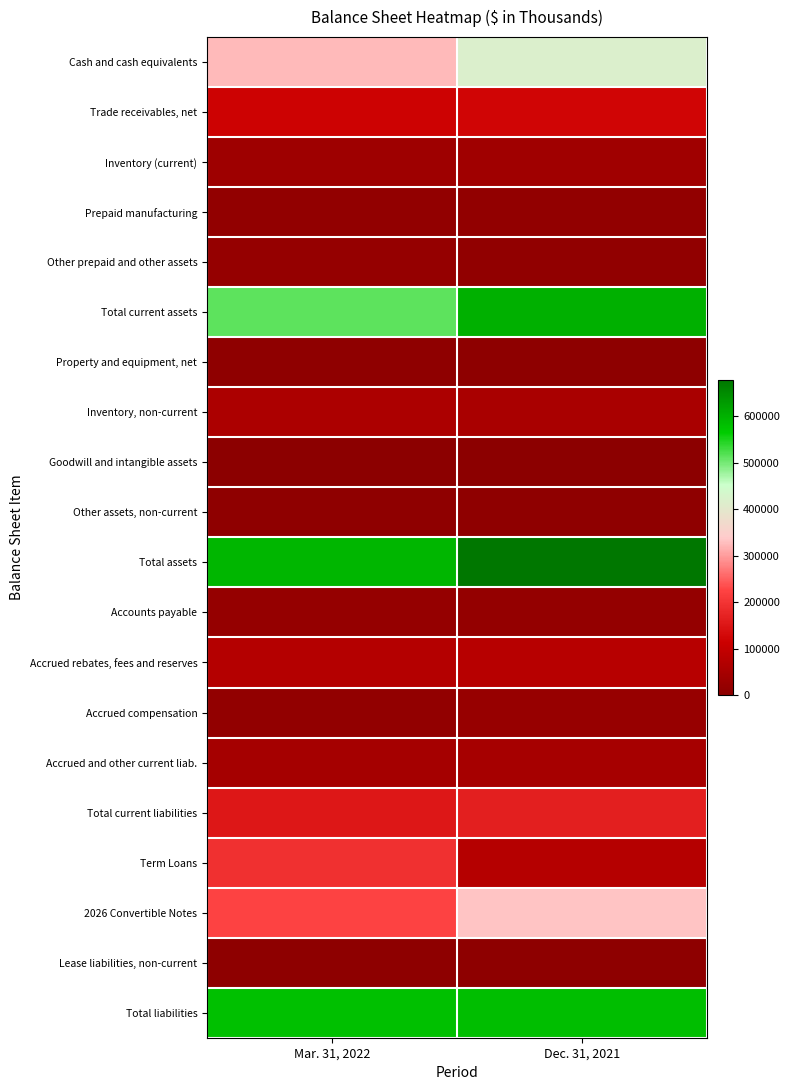

What is the total value across all series at Dec. 31, 2021?

3288784